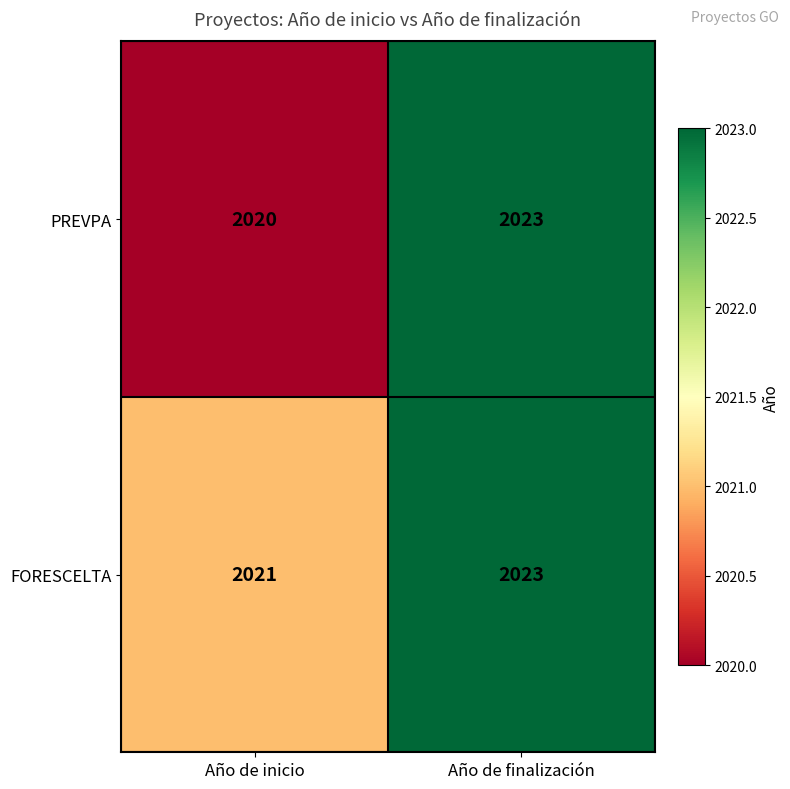

What is the smallest value displayed?

2020